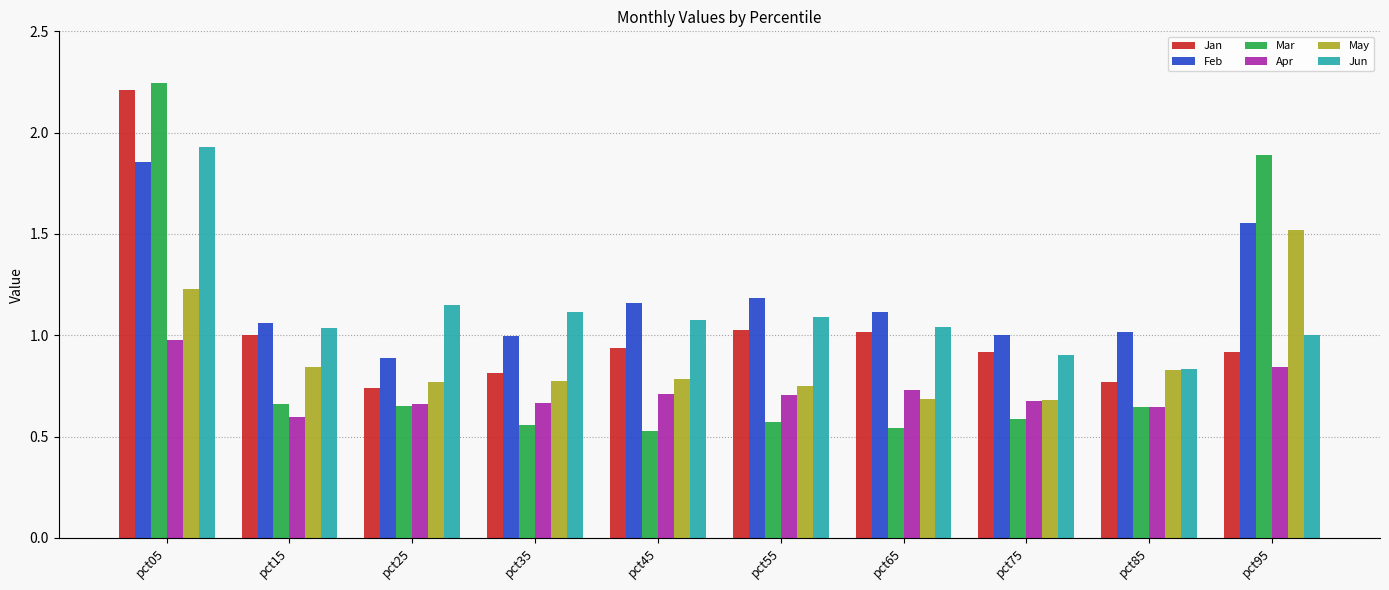

Which category has the highest value in the Jun series?

pct05